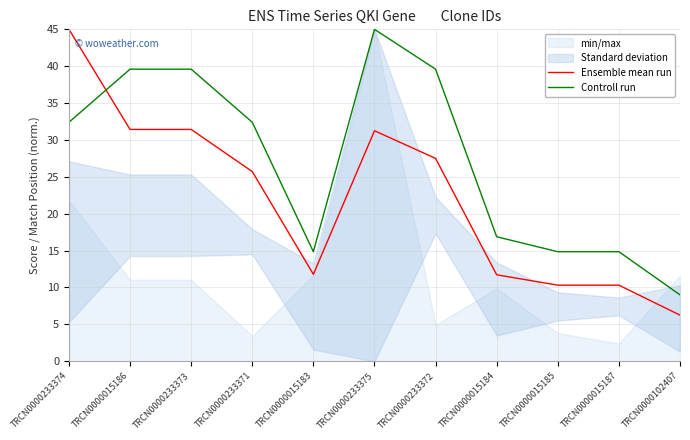

True or false: Controll run has more than 0 points higher than both neighbors.

True